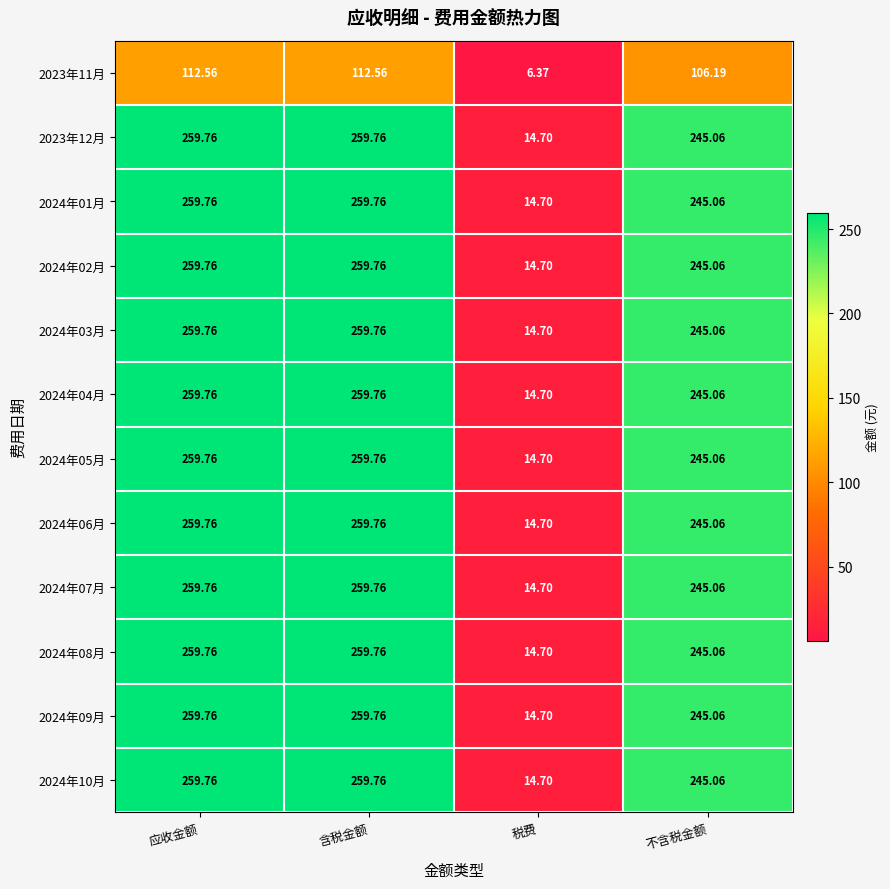

At which label is 2024年06月 closest to 137?

不含税金额